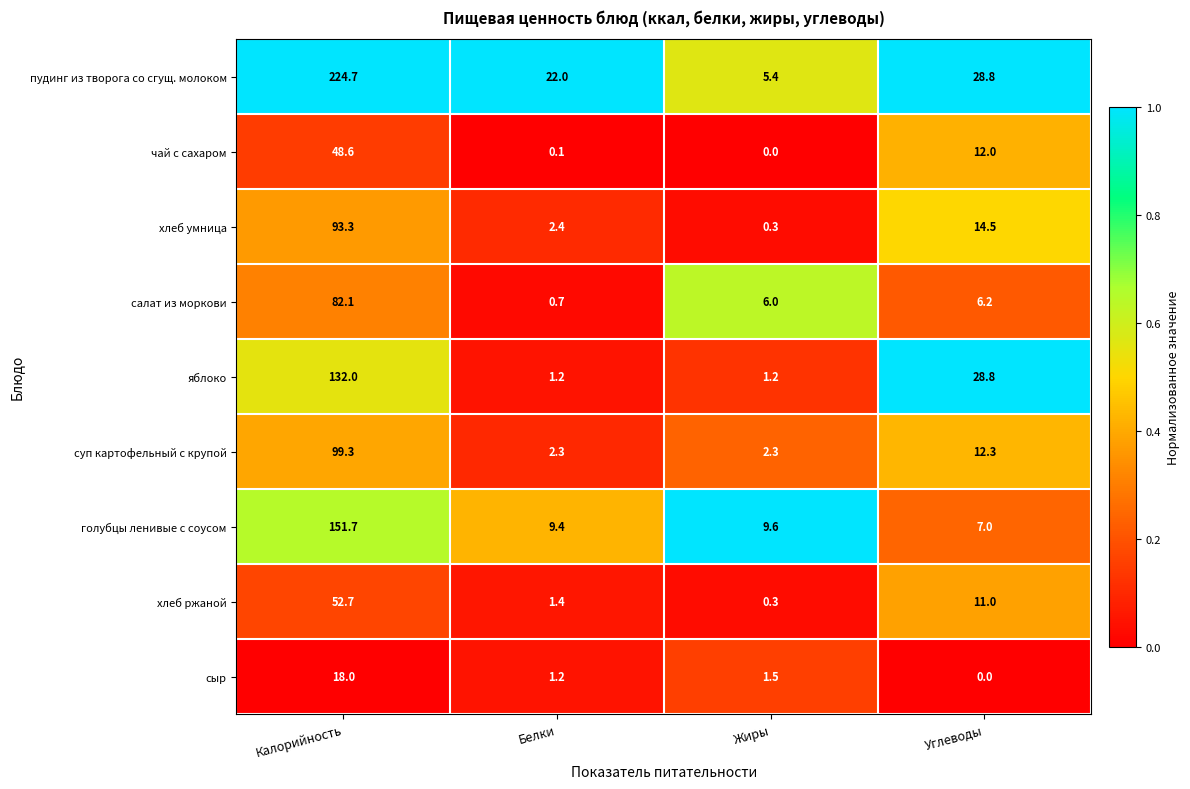

Rank the categories by хлеб ржаной value from lowest to highest.

Жиры, Белки, Углеводы, Калорийность